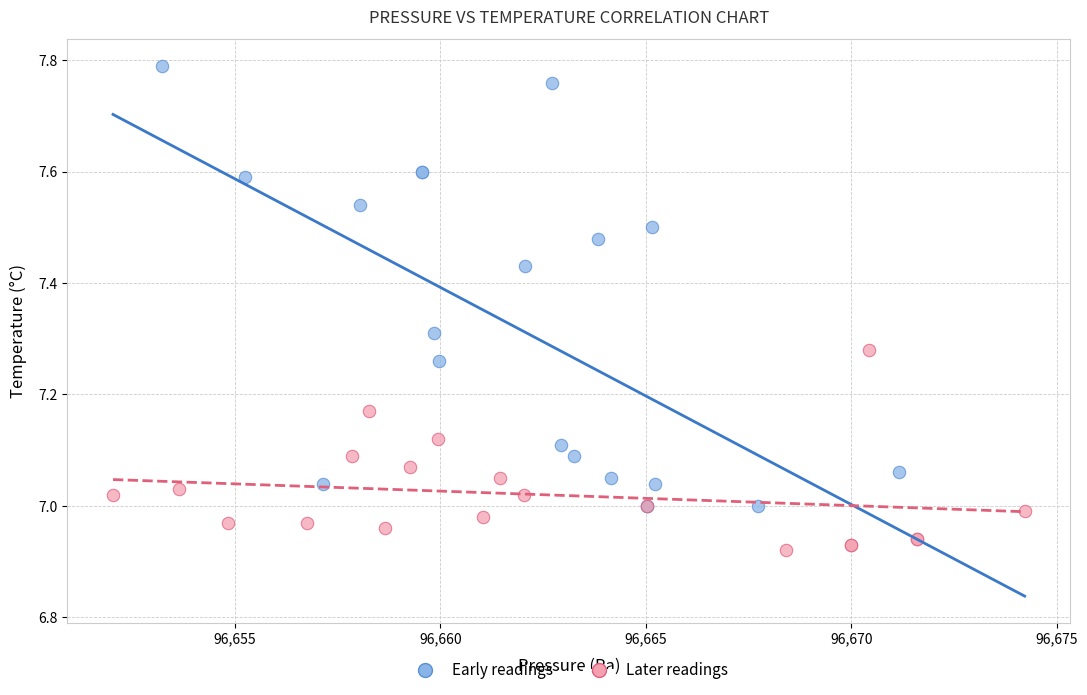

Which series reaches the maximum Y coordinate?

Early readings